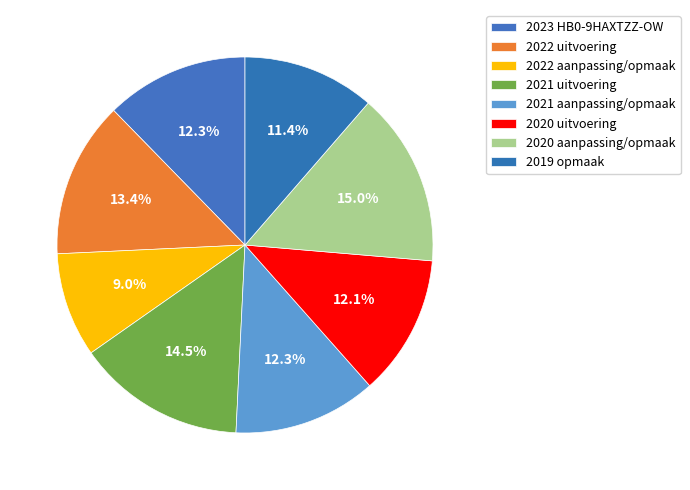

To the nearest percent, what is the difference between the largest and smallest slice percentages?

6%